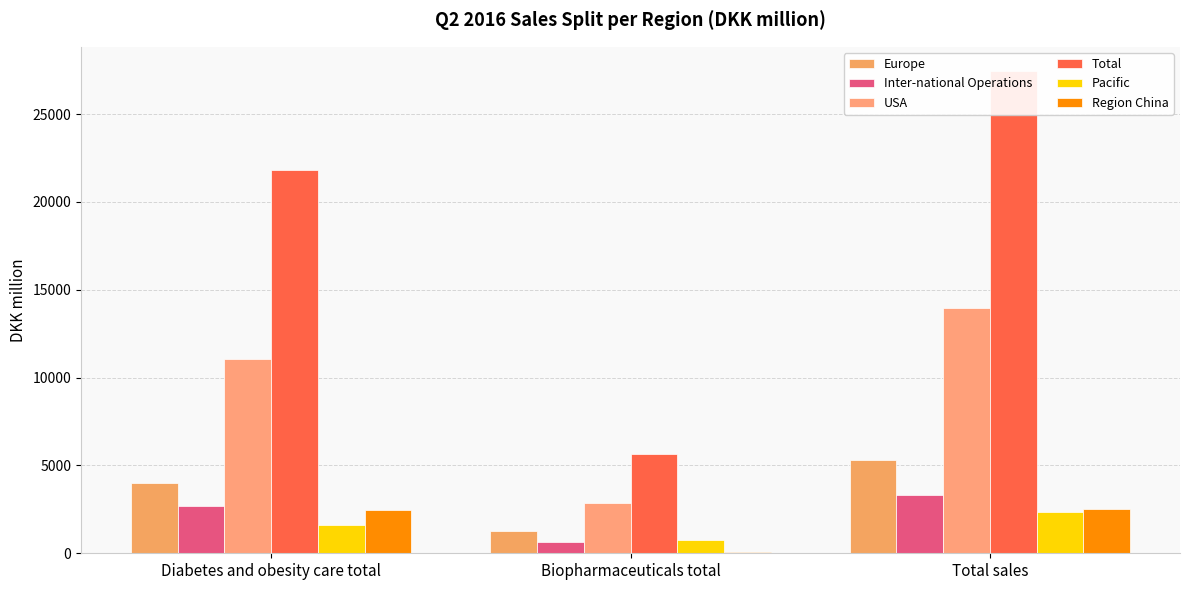

Between Total sales and Diabetes and obesity care total, which is larger?

Total sales